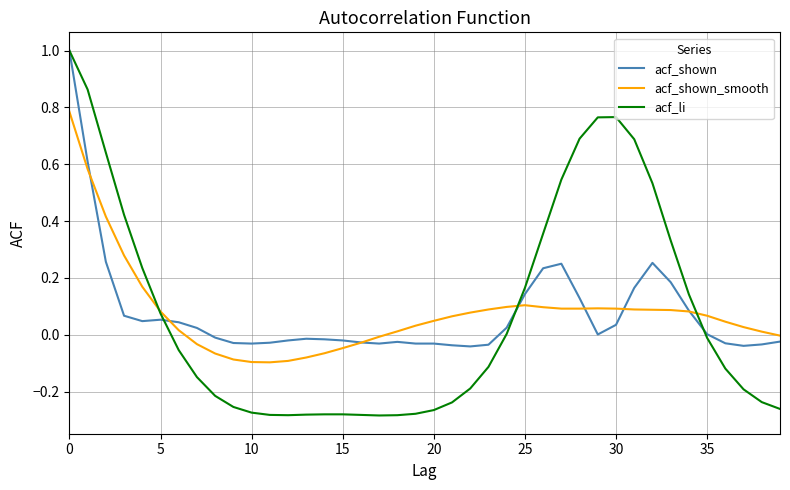

Which series has the widest spread of values?

acf_li